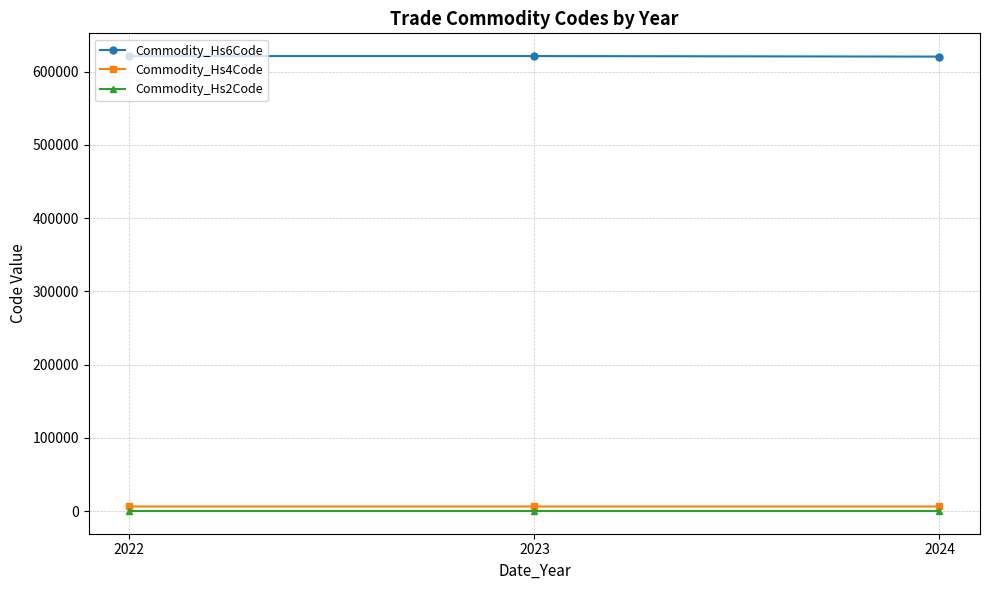

What is the sum of all Commodity_Hs4Code values?

18626